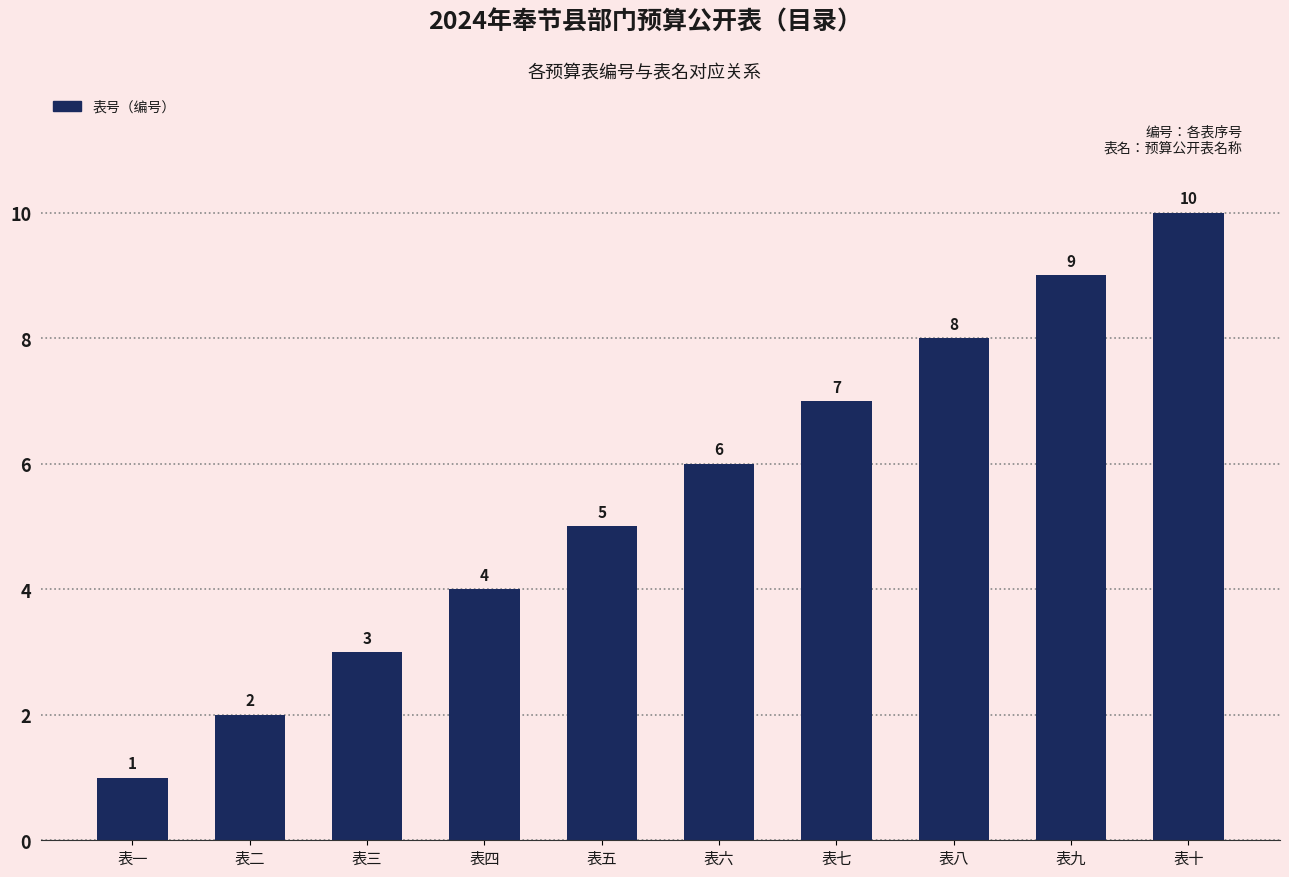

What is the difference between the maximum and minimum values?

9